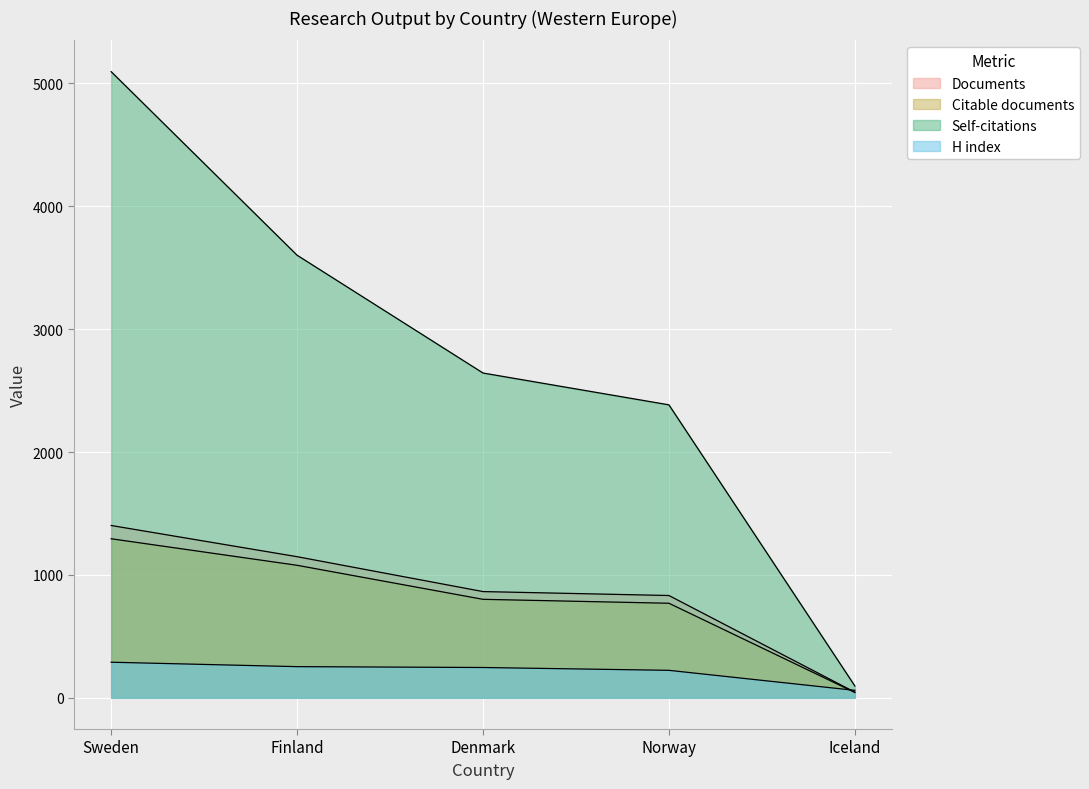

Between Norway and Sweden, which is larger?

Sweden